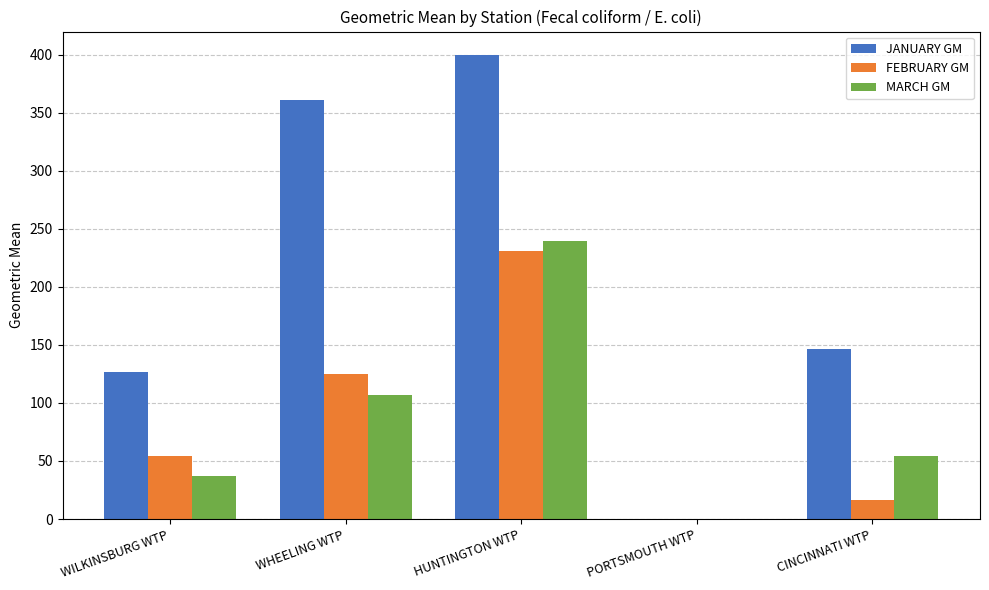

At which category is the sum across all series the highest?

HUNTINGTON WTP